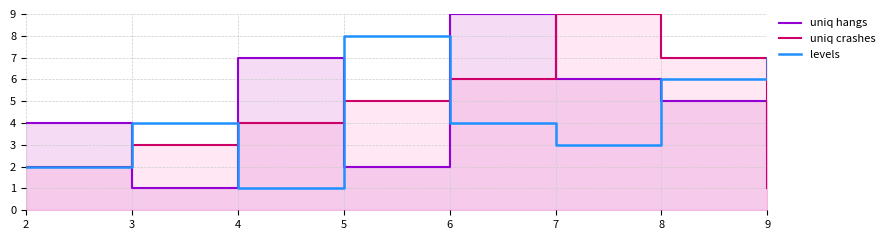

How many lines are shown in the chart?

3